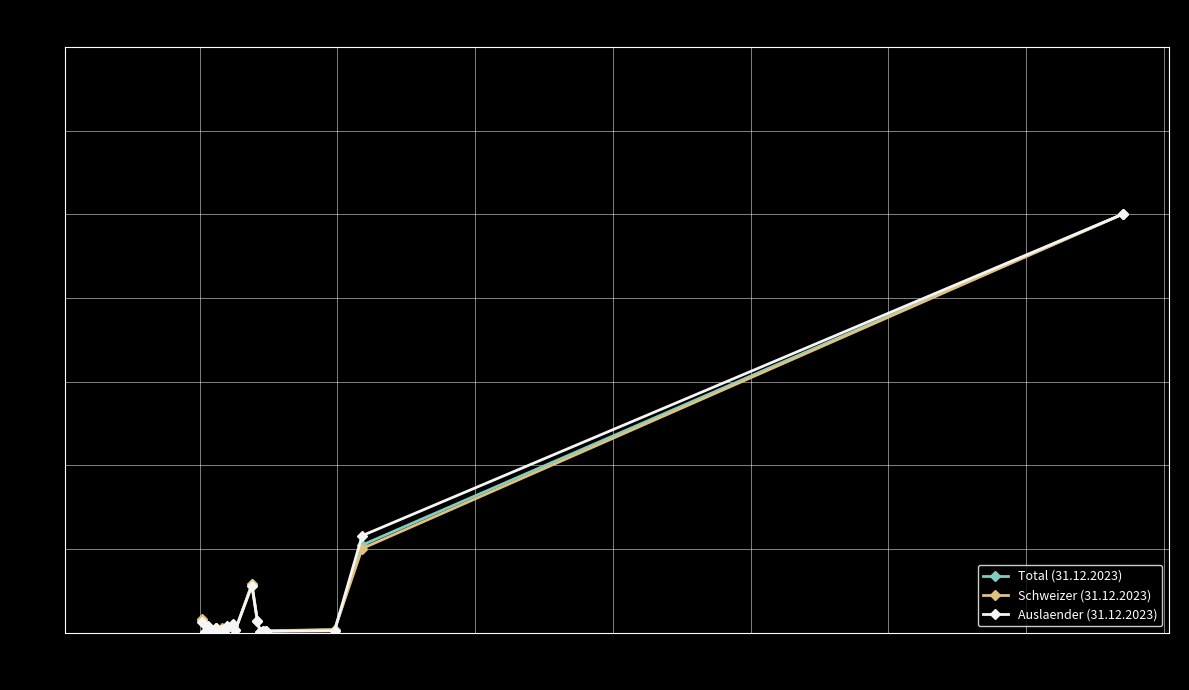

What is the maximum value shown in the chart?

100.0